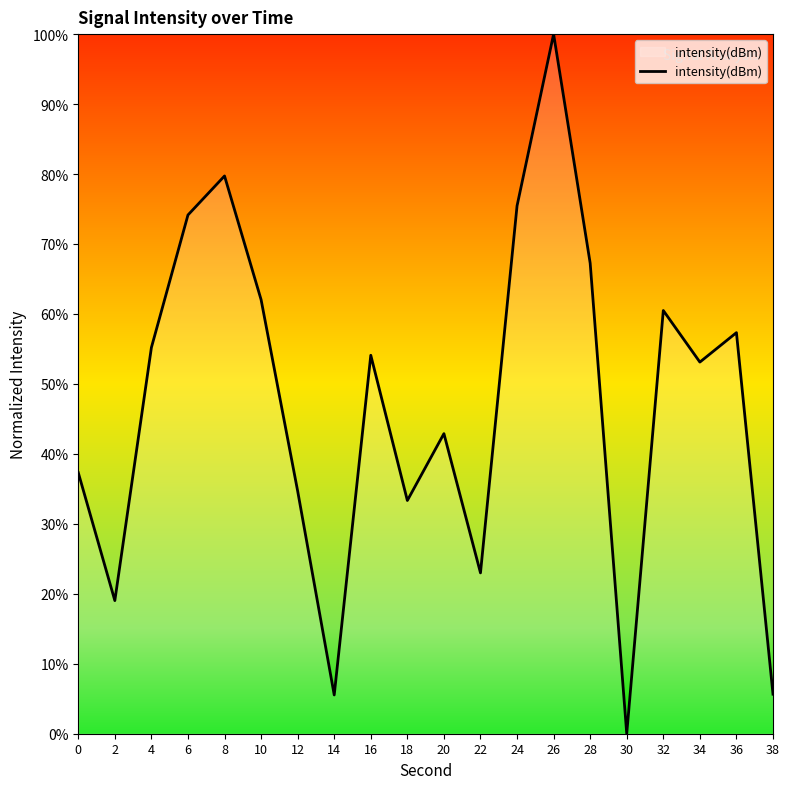

What is the difference between the values at 24 and 10?

13.4